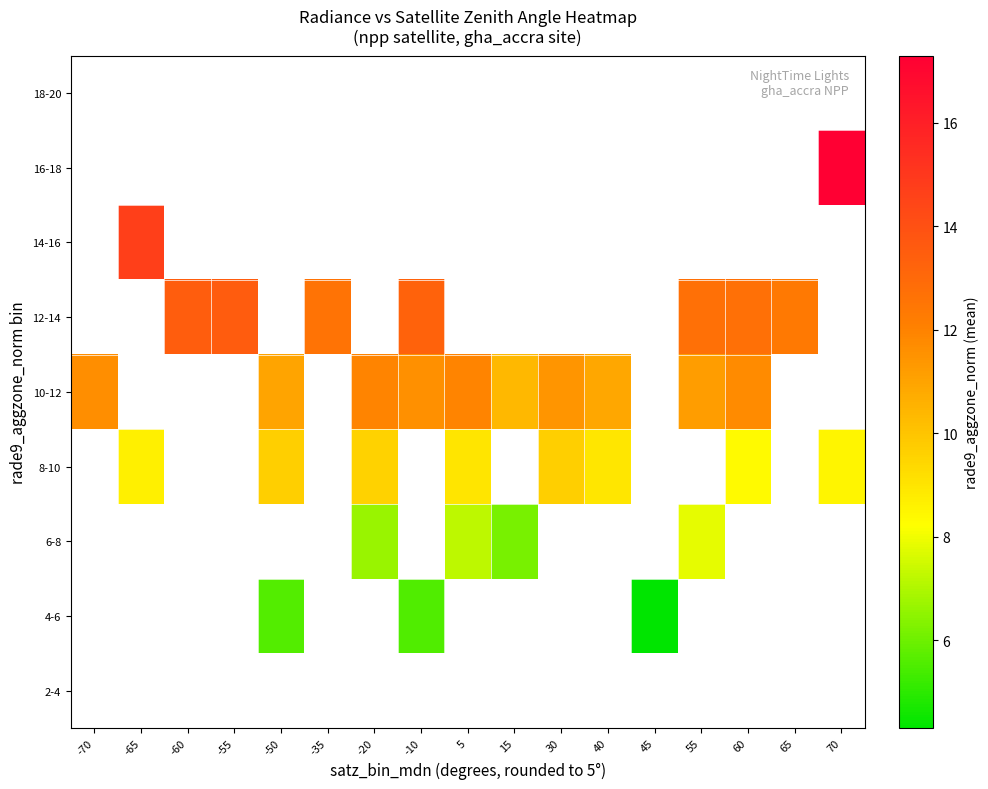

How many series are shown in this chart?

9